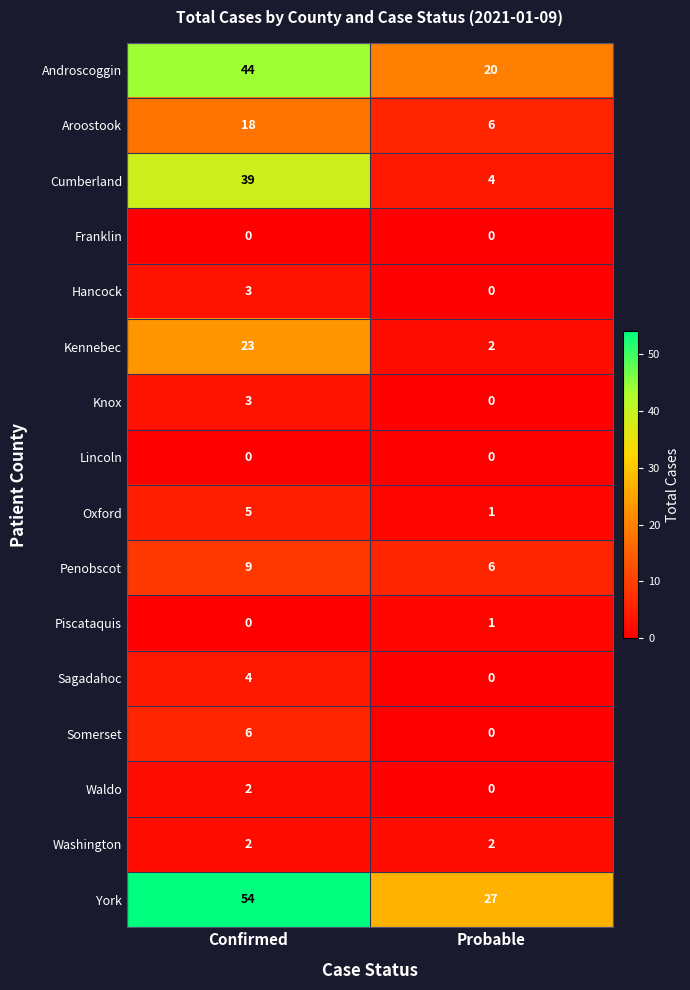

What value does the Aroostook series have at Confirmed?

18